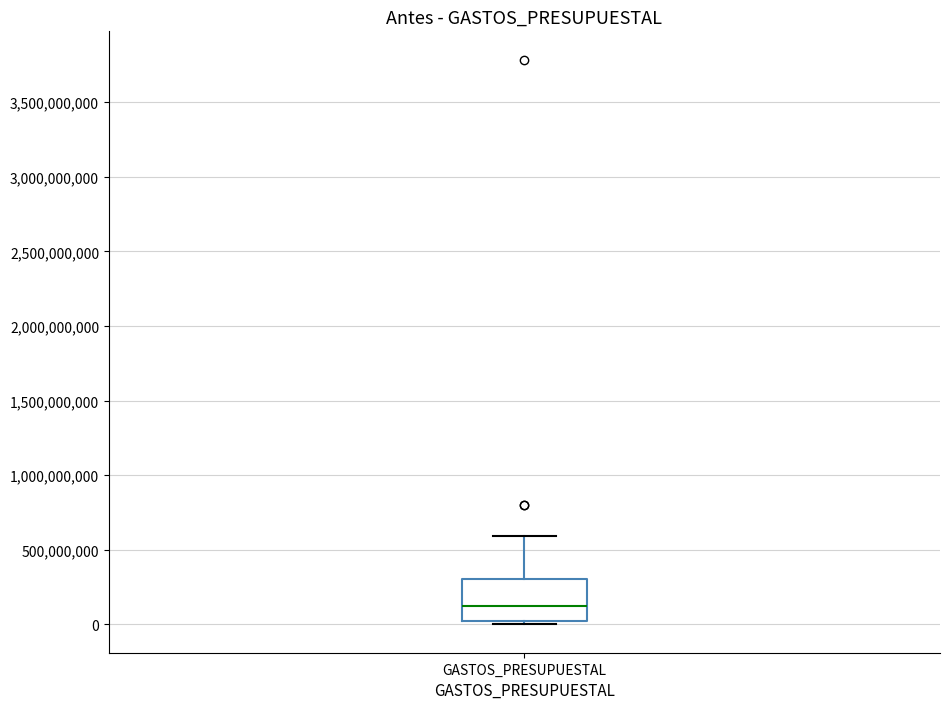

Transcribe this box plot: give where the median line is, the range the box spans, and where the two whiskers end, as read against the y-axis. The values are not printed on the chart, so give them approximately, as read against the axis.

median 100000000, box 50000000 to 300000000, whiskers 0 to 600000000